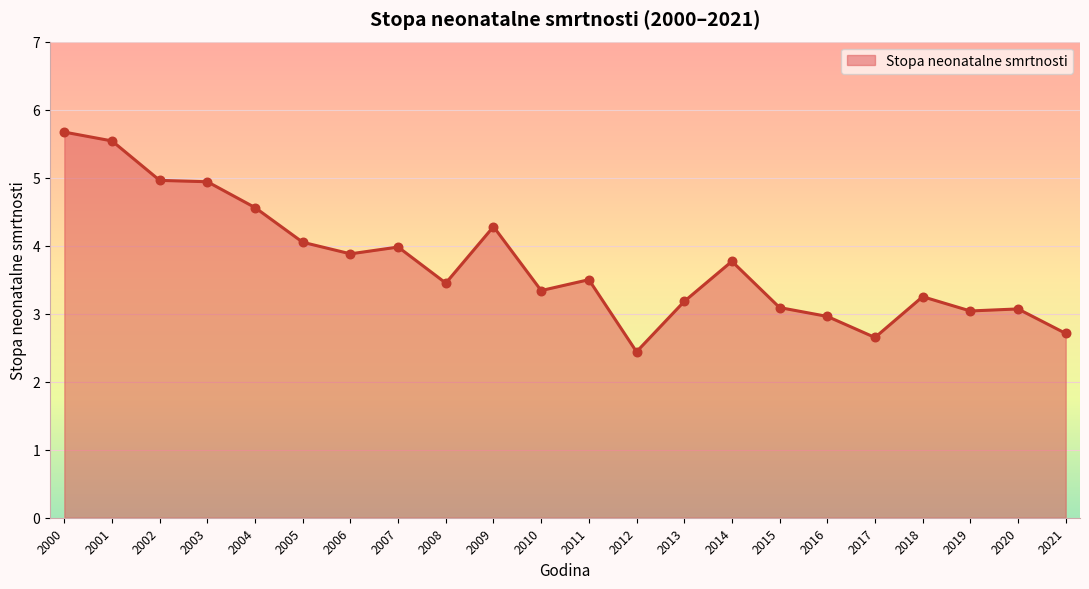

Between 2001 and 2006, which is larger?

2001